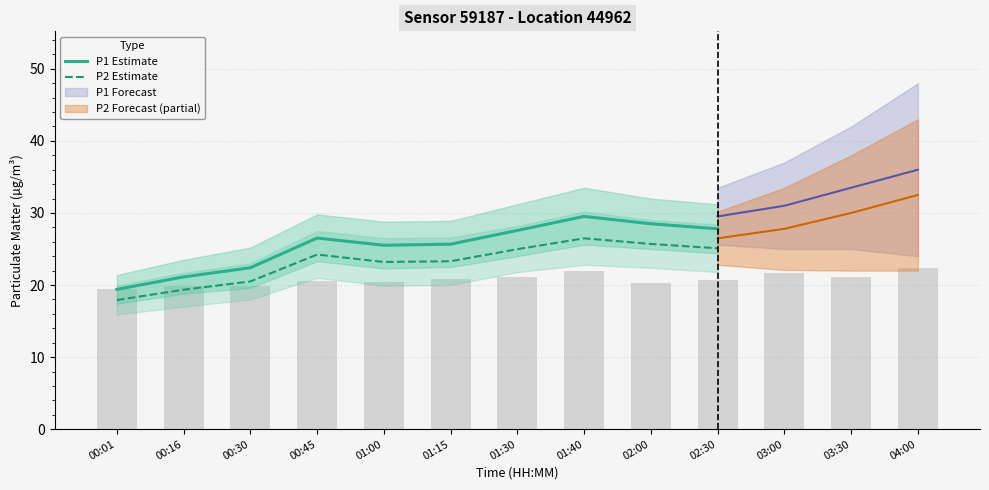

At which category is the sum across all series the highest?

01:40